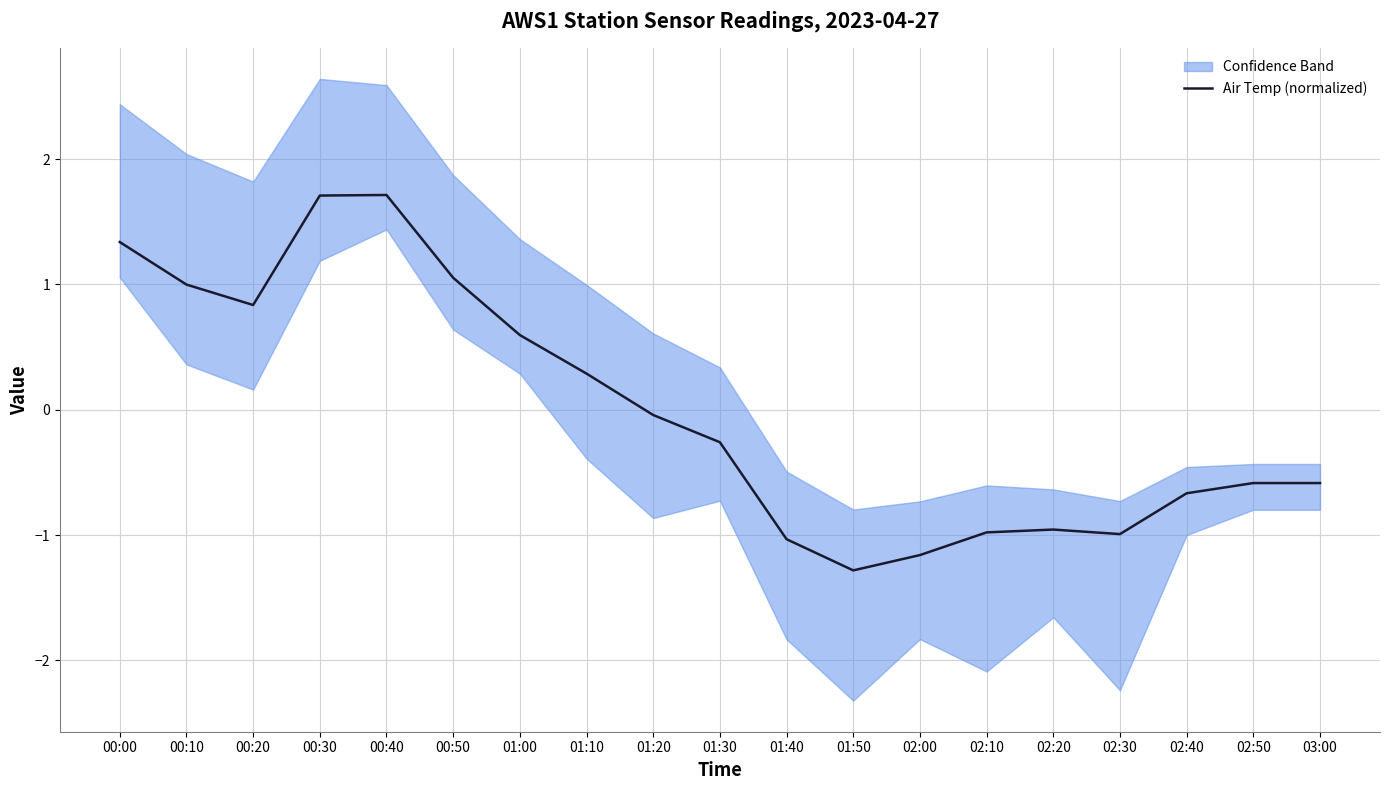

Which has a higher value, 00:10 or 00:40?

00:40